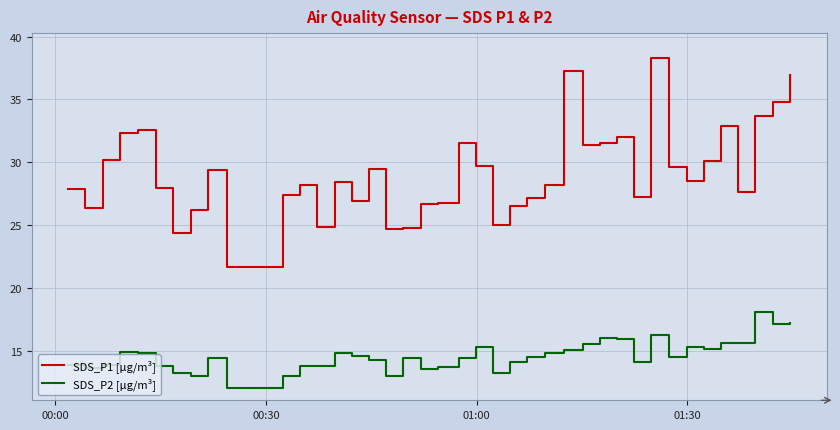

Which series has the largest total across all categories?

SDS_P1 [μg/m³]